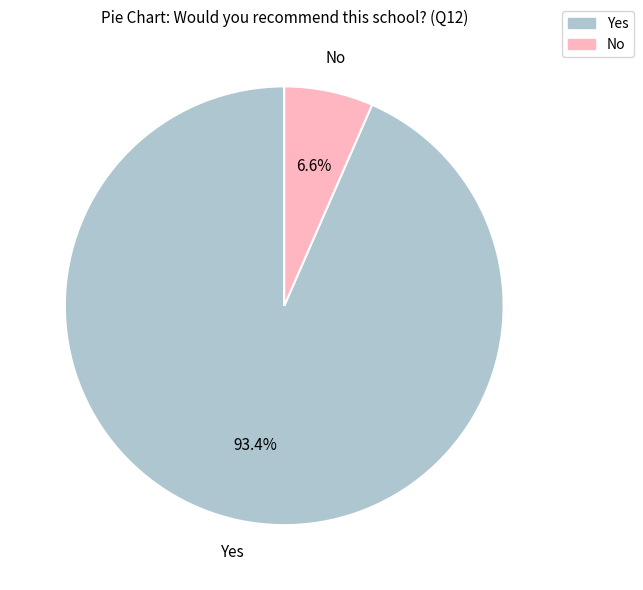

True or false: No accounts for 1% of the total.

False